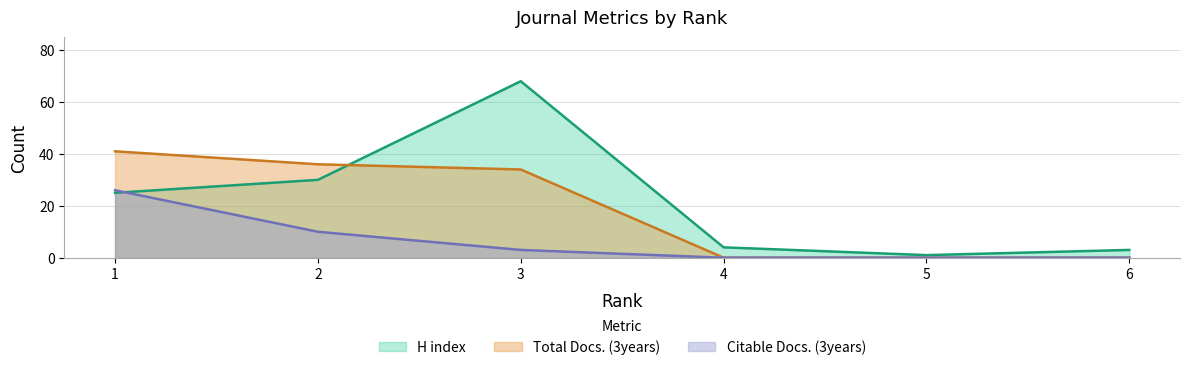

How many positive values does the Total Docs. (3years) series have?

3